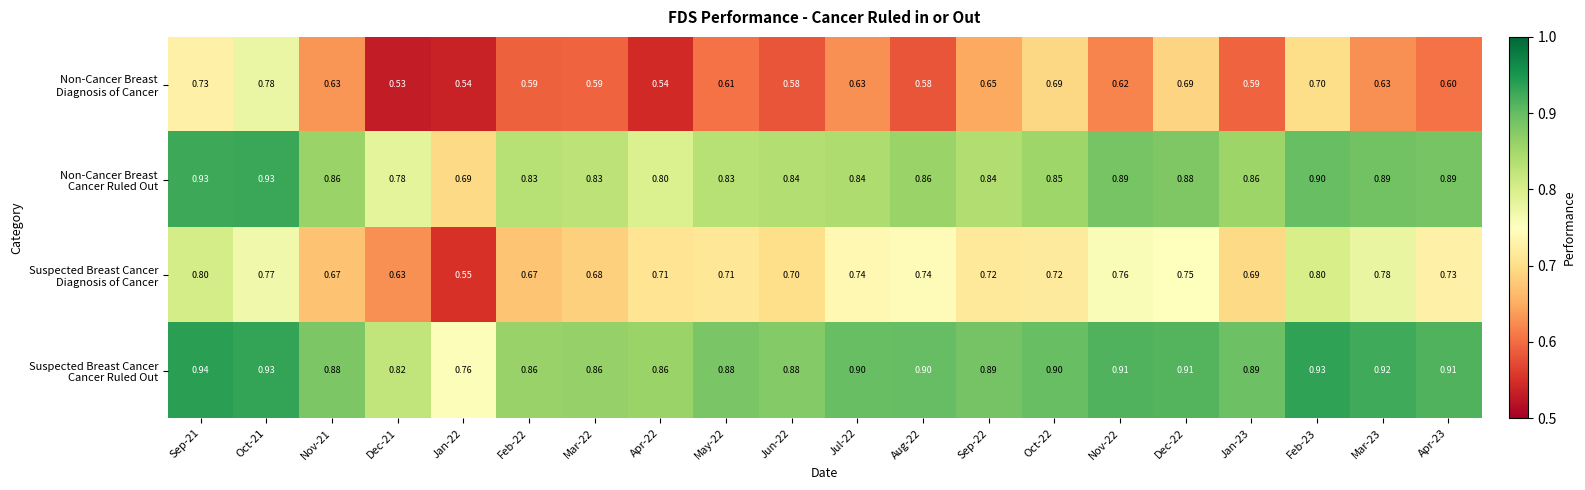

Count the number of categories in the chart.

20